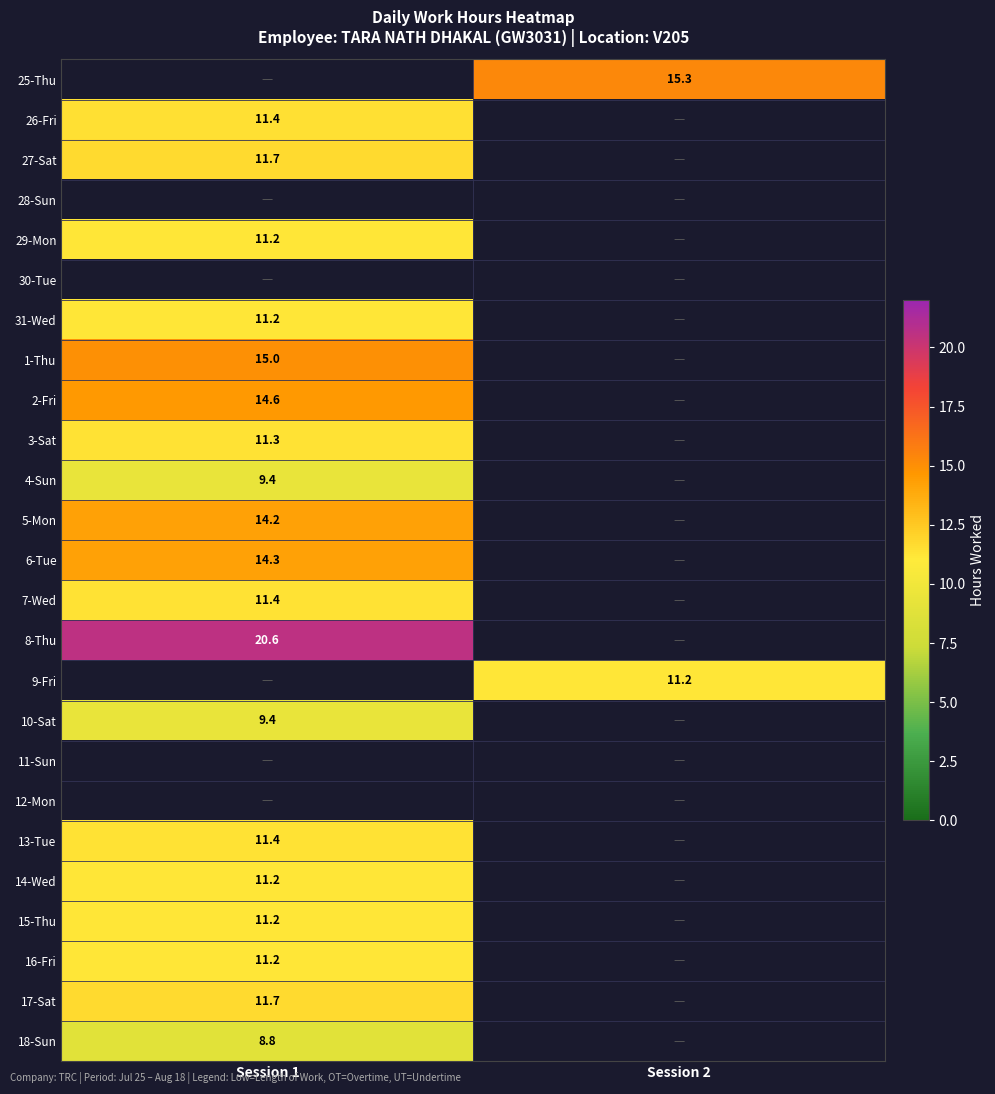

The value of 13-Tue at Session 1 is 20.4. True or false?

False